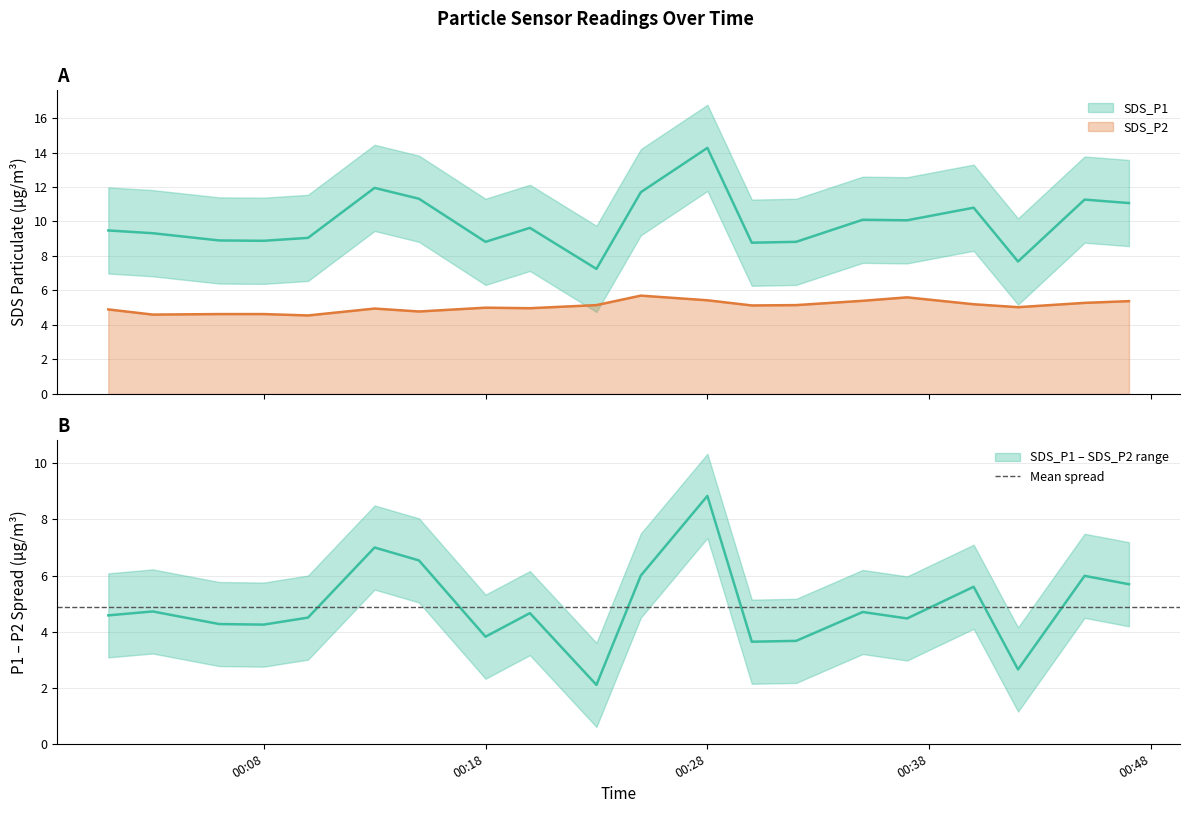

How many interior local valleys does the SDS_P1 series have?

6